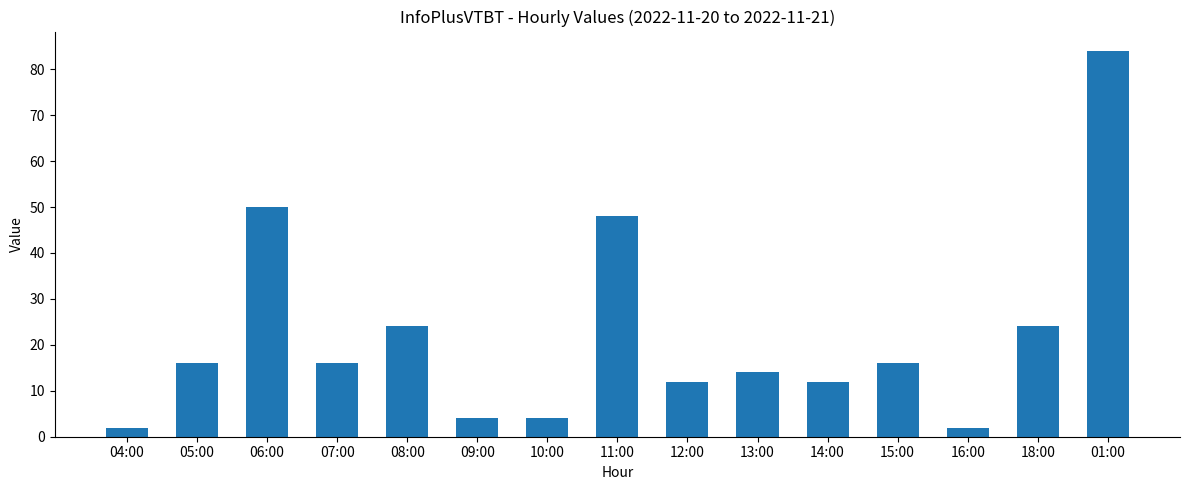

What is the change in value from 04:00 to 15:00?

+14